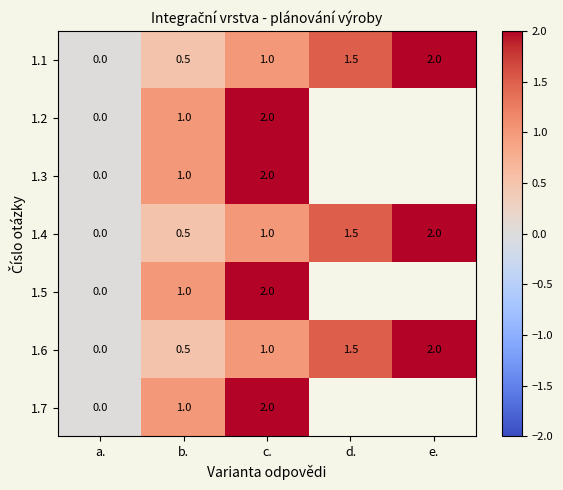

Which has a higher value, d. or b.?

d.